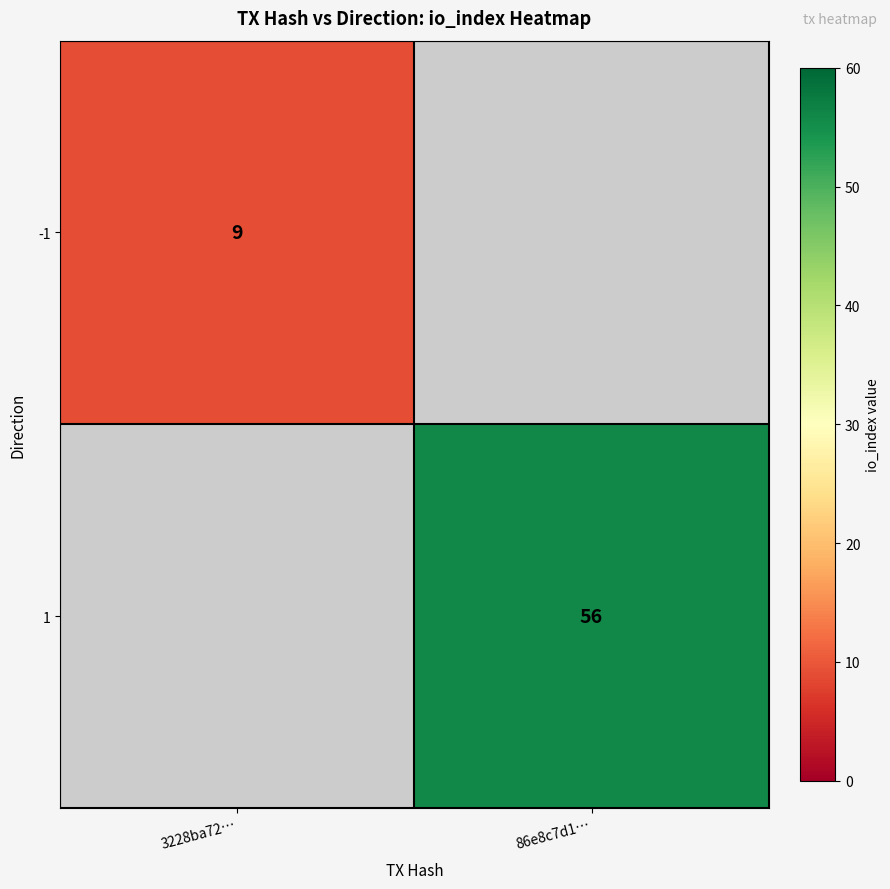

The -1 series shows 15 at 3228ba72…. True or false?

False